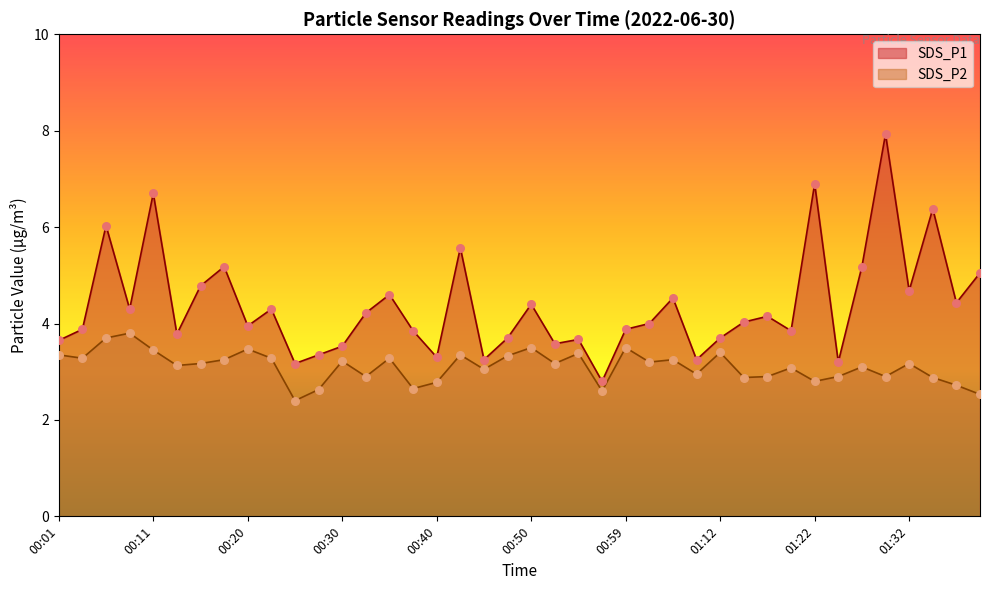

At which category is the sum across all series the highest?

01:29